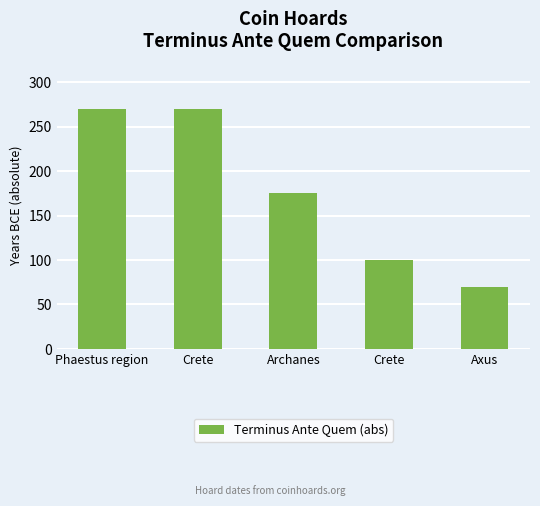

Count the number of categories in the chart.

5